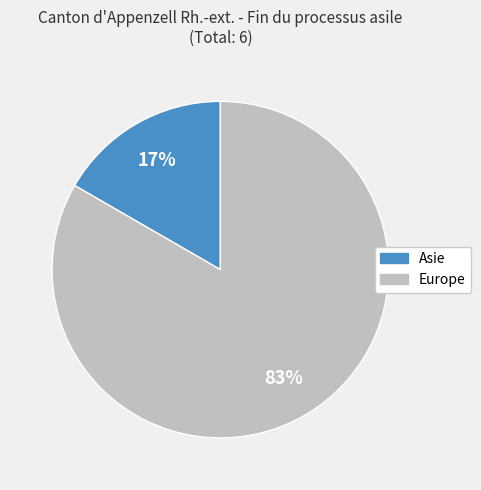

To the nearest percent, what is the average slice percentage?

50%